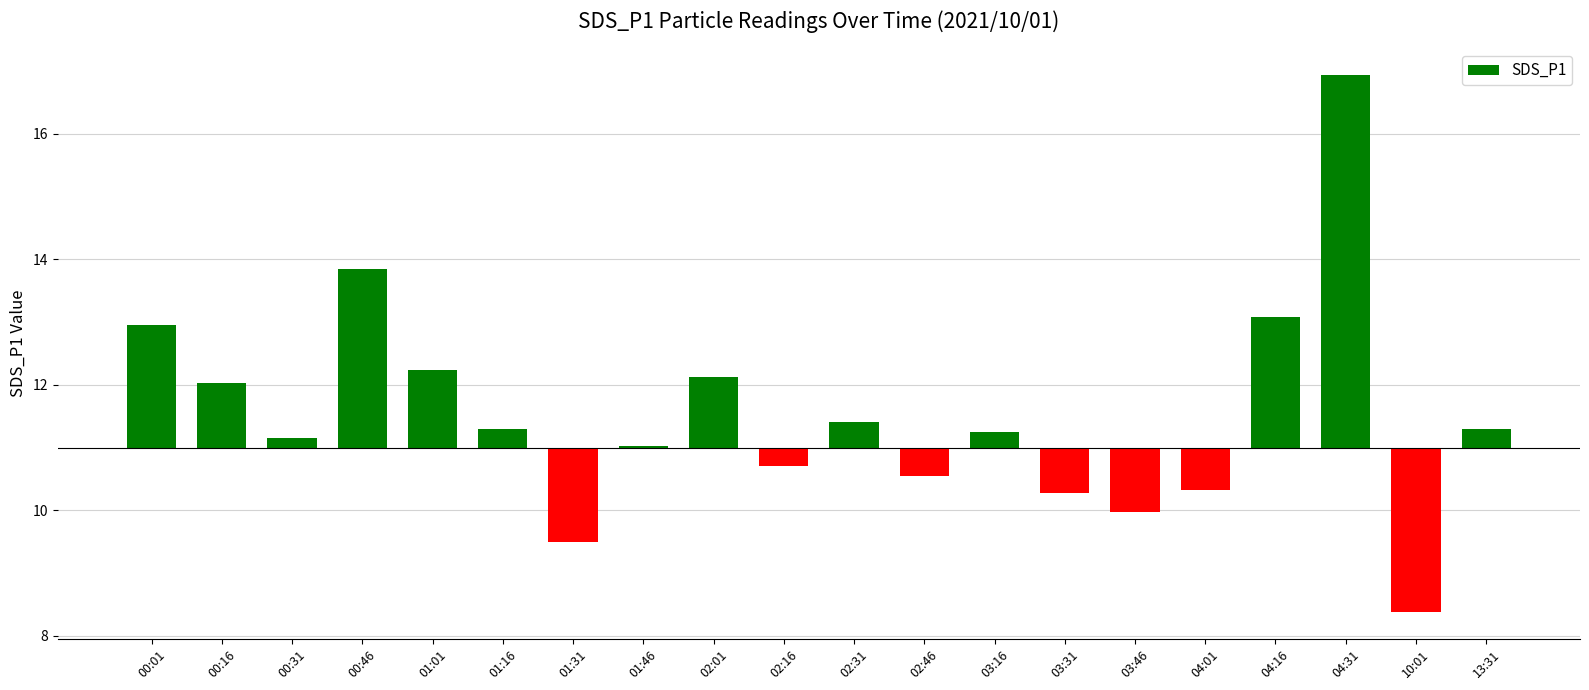

Reading left to right, extract all data points from this chart.

00:01=1.9	00:16=1.0	00:31=0.2	00:46=2.8	01:01=1.2	01:16=0.3	01:31=-1.5	01:46=0.0	02:01=1.1	02:16=-0.3	02:31=0.4	02:46=-0.4	03:16=0.2	03:31=-0.7	03:46=-1.0	04:01=-0.7	04:16=2.1	04:31=5.9	10:01=-2.6	13:31=0.3